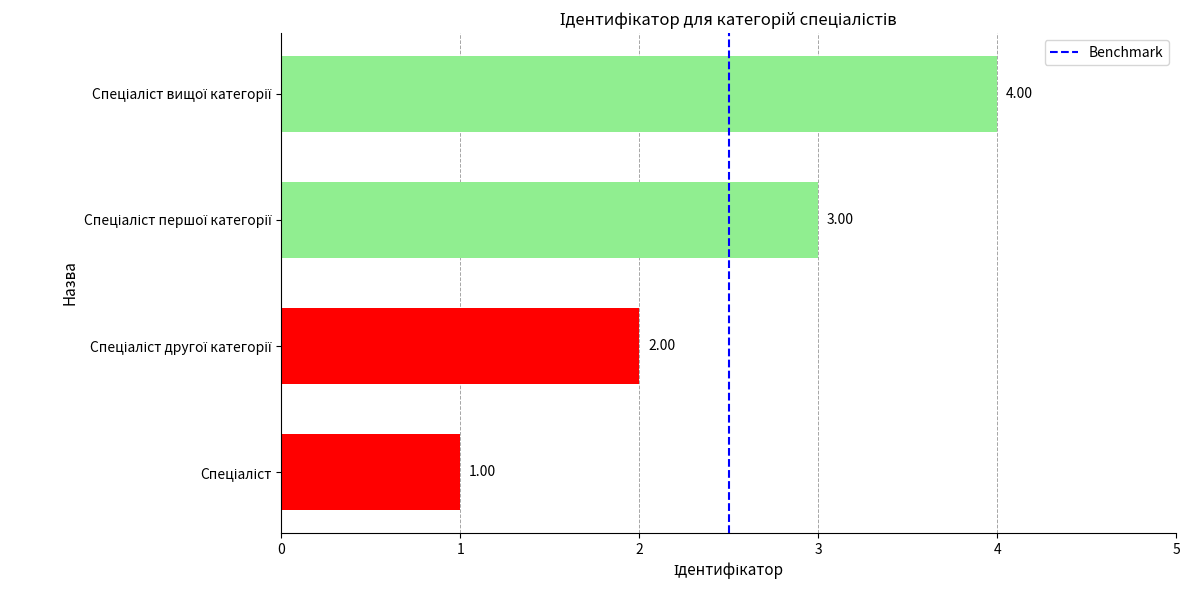

What is the difference between the maximum and minimum values?

3